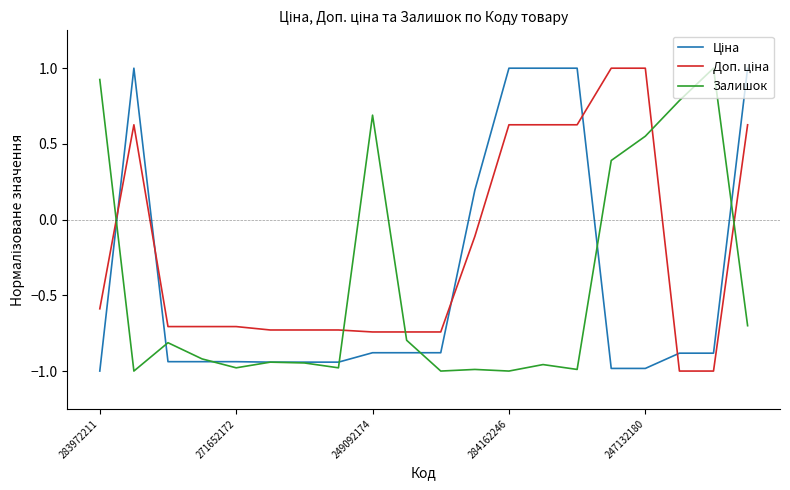

Reading left to right, what are all the values shown in this chart?

Ціна: -1.0	1.0	-0.9	-0.9	-0.9	-0.9	-0.9	-0.9	-0.9	-0.9	-0.9	0.2	1.0	1.0	1.0	-1.0	-1.0	-0.9	-0.9	1.0
Доп. ціна: -0.6	0.6	-0.7	-0.7	-0.7	-0.7	-0.7	-0.7	-0.7	-0.7	-0.7	-0.1	0.6	0.6	0.6	1.0	1.0	-1.0	-1.0	0.6
Залишок: 0.9	-1.0	-0.8	-0.9	-1.0	-0.9	-0.9	-1.0	0.7	-0.8	-1.0	-1.0	-1.0	-1.0	-1.0	0.4	0.6	0.8	1.0	-0.7